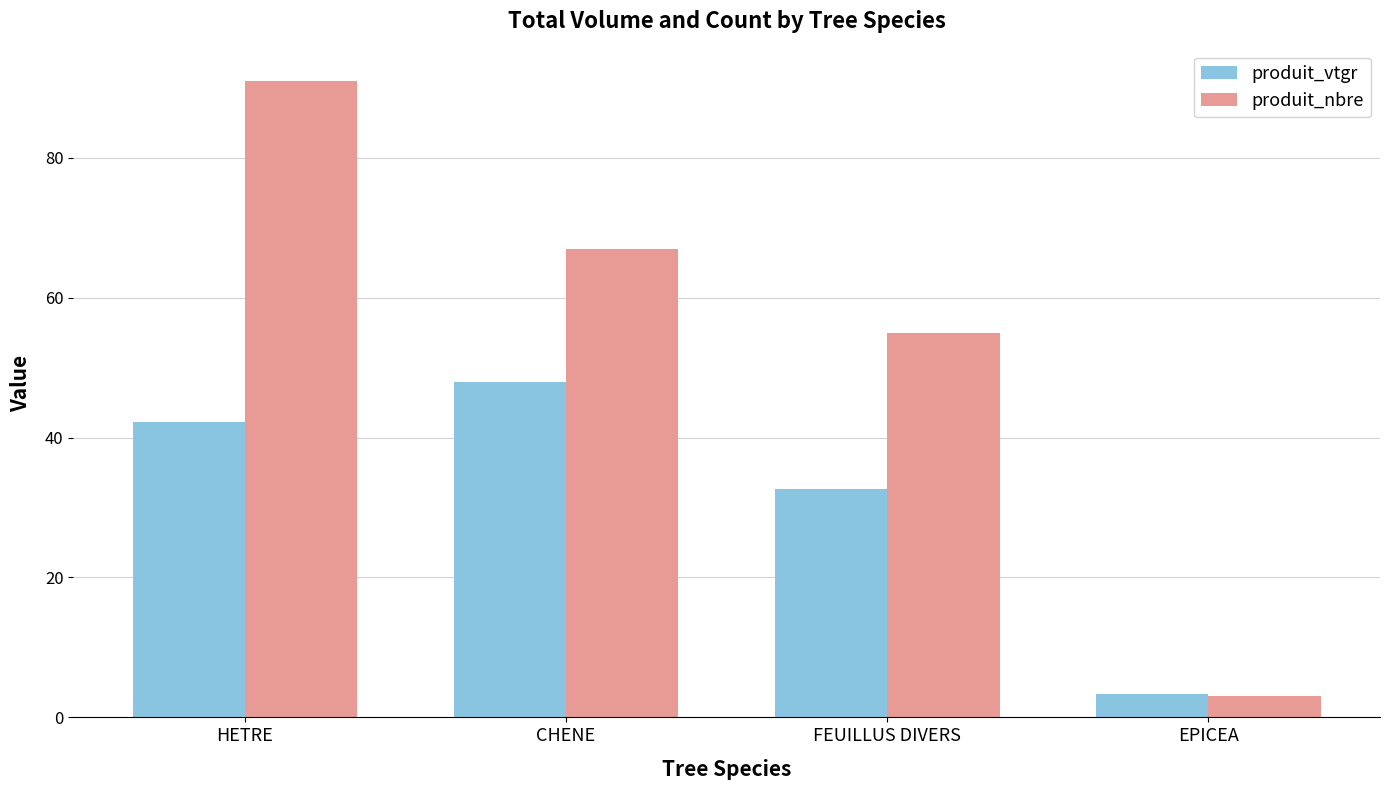

Reading right to left, what are all the values shown in this chart?

produit_vtgr: 3.3	32.6	48.0	42.3
produit_nbre: 3.0	55.0	67.0	91.0